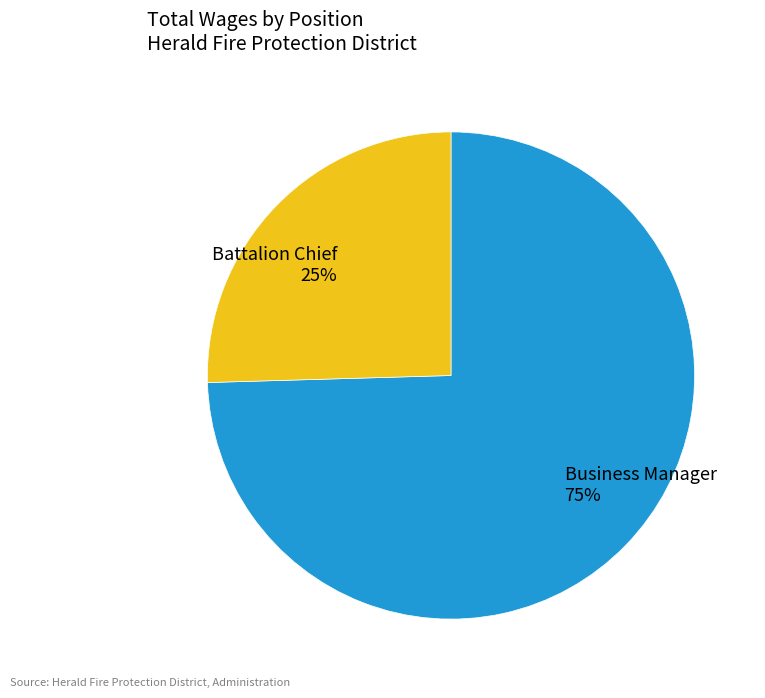

Approximately how many times larger is the value at Battalion Chief compared to Business Manager?

0.3